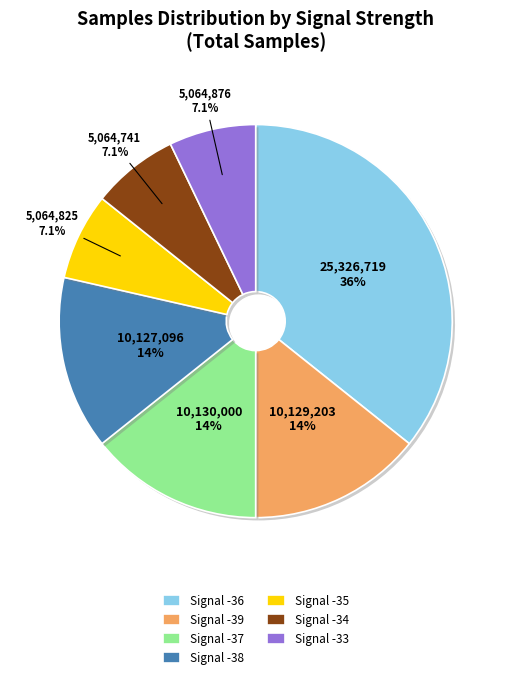

Does any single category account for the majority?

No